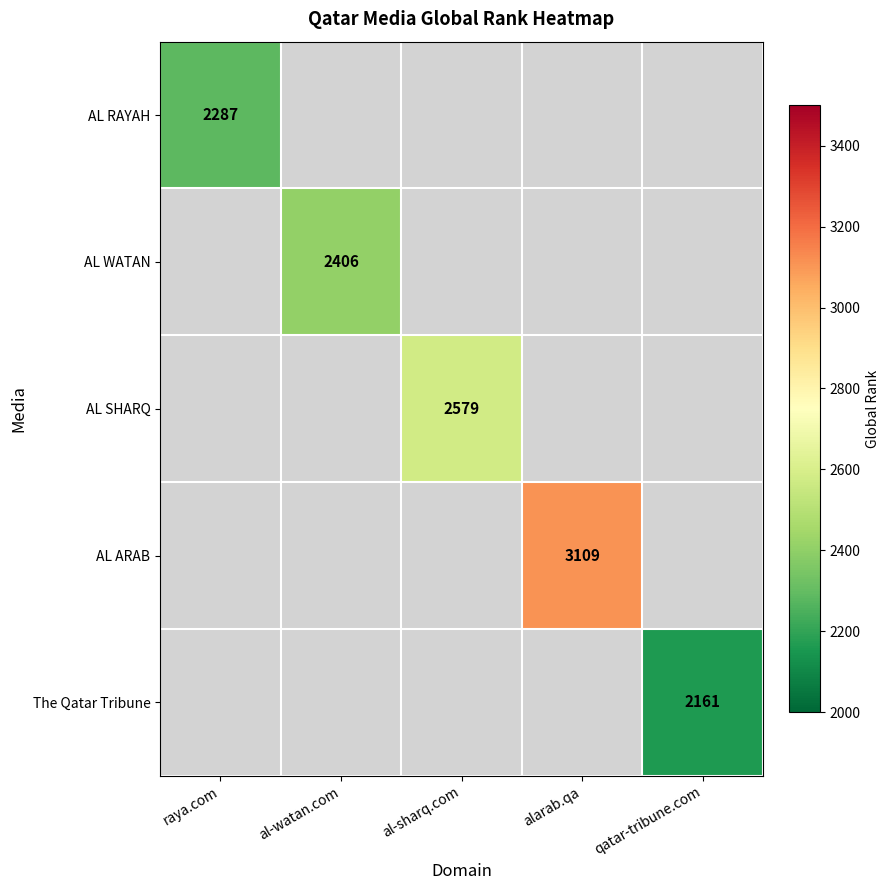

Which series has the widest spread of values?

AL RAYAH